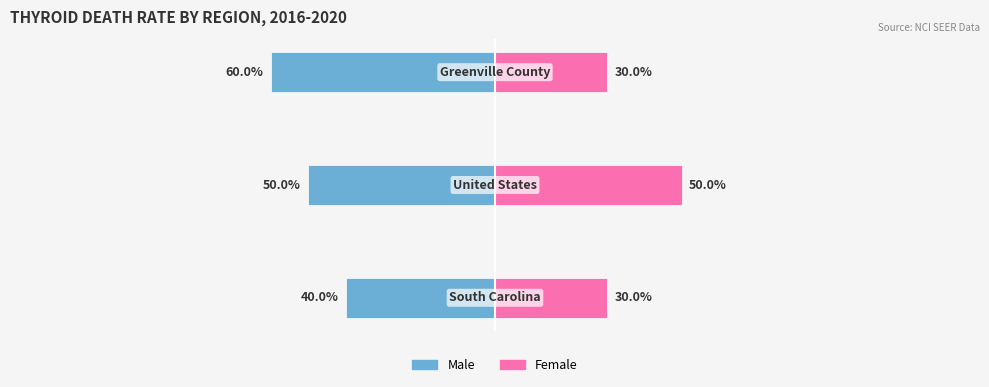

What are all the series names shown in the legend?

Male, Female